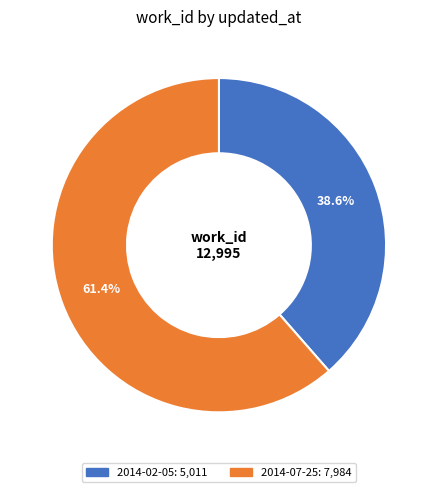

Rank the categories by value from lowest to highest.

2014-02-05, 2014-07-25